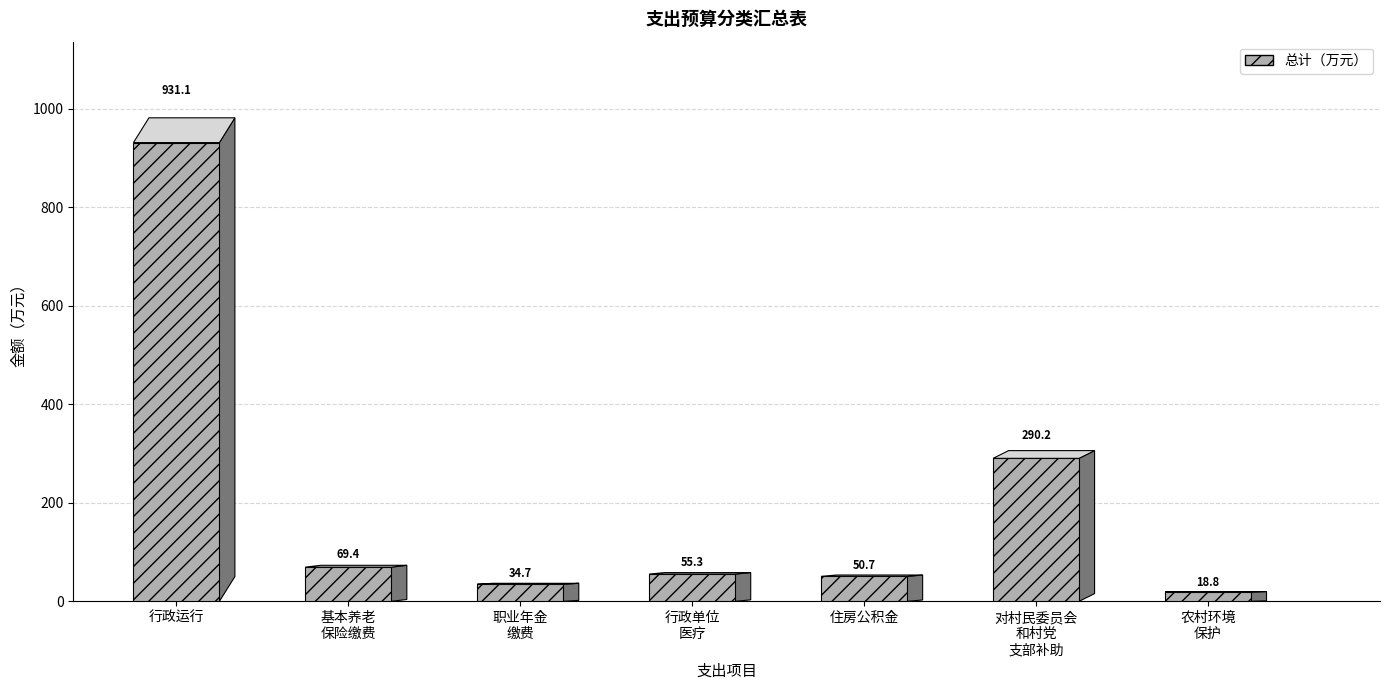

What is the approximate value at 农村环境
保护?

18.8